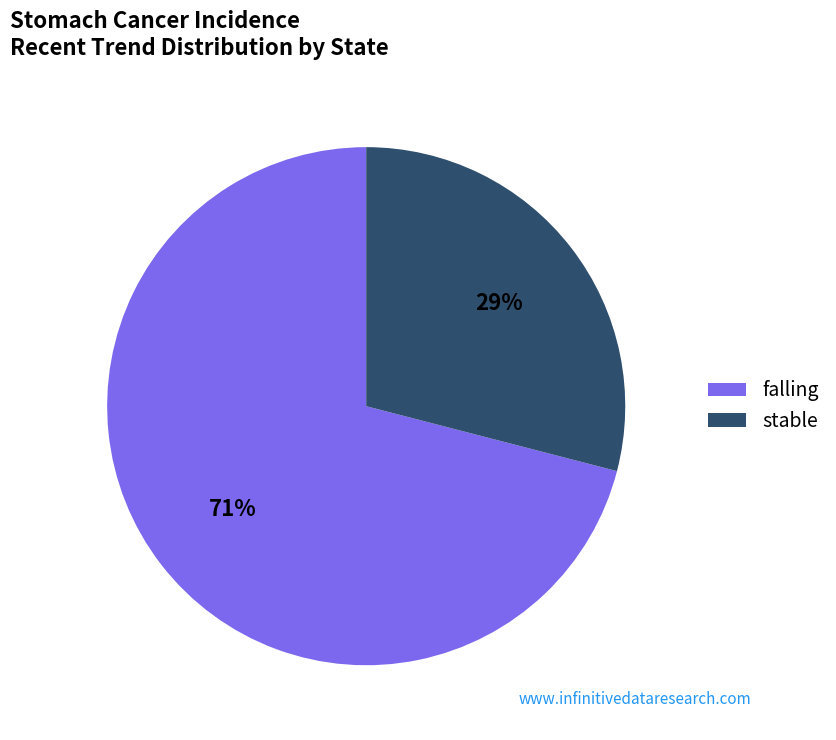

Rank the categories by value from lowest to highest.

stable, falling